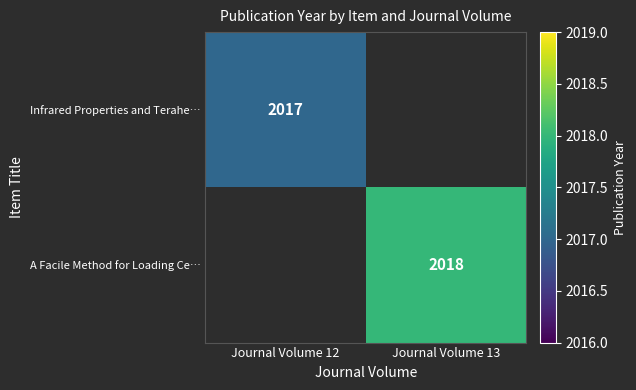

The A Facile Method for Loading Ce… series shows 2018 at Journal Volume 13. True or false?

True